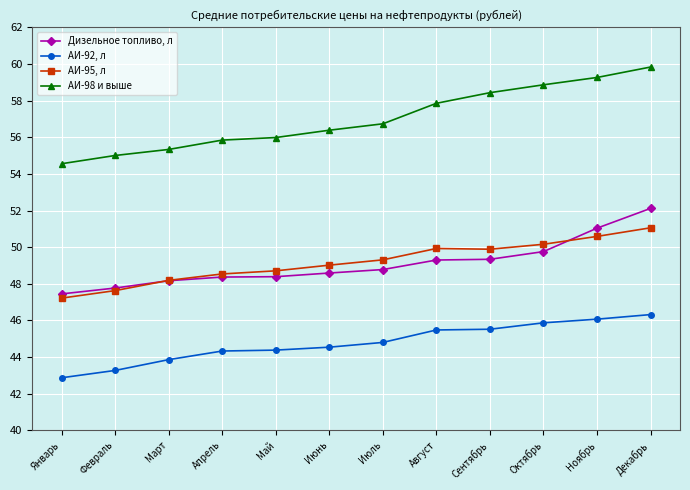

Is the value of АИ-95, л at Август greater than the value of АИ-98 и выше at Апрель?

No